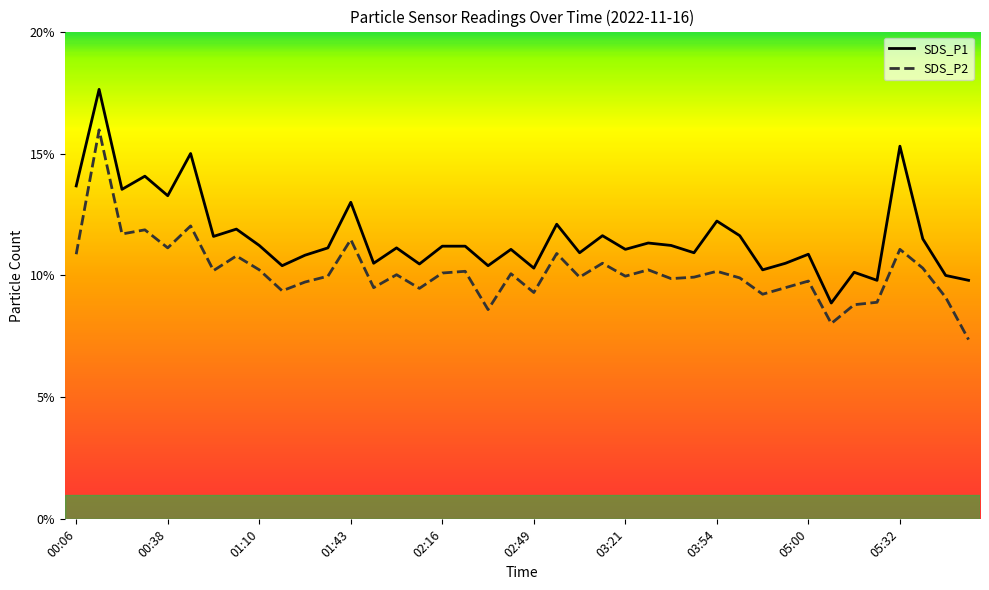

What is the difference between the SDS_P2 values at 05:40 and 05:16?

1.5